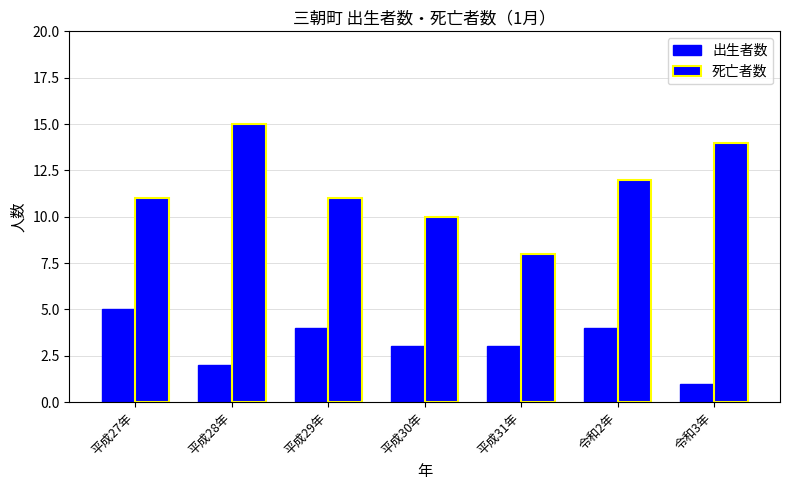

Count the number of data series in this chart.

2